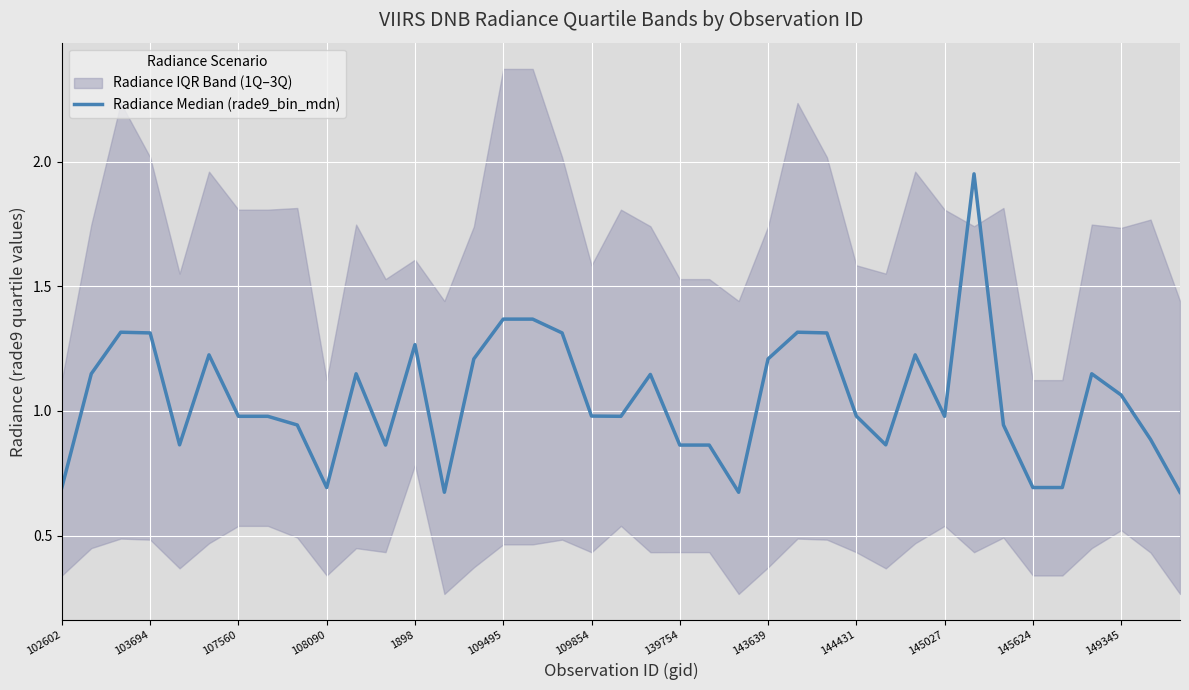

Does the chart display data point markers on the line(s)?

No